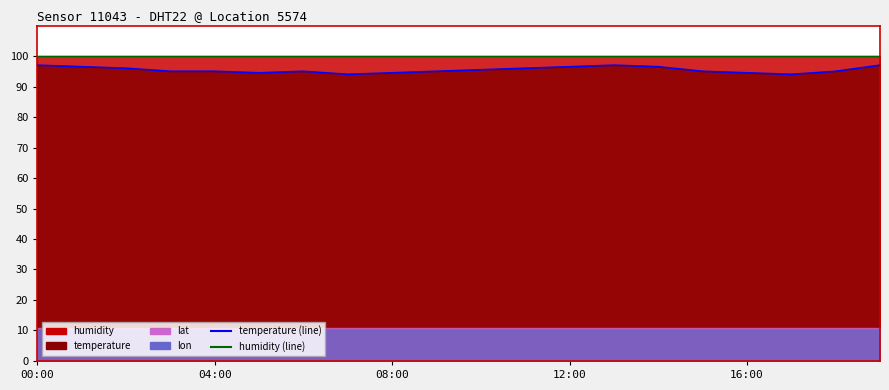

What is the label of the 13th point from the left?

12:00